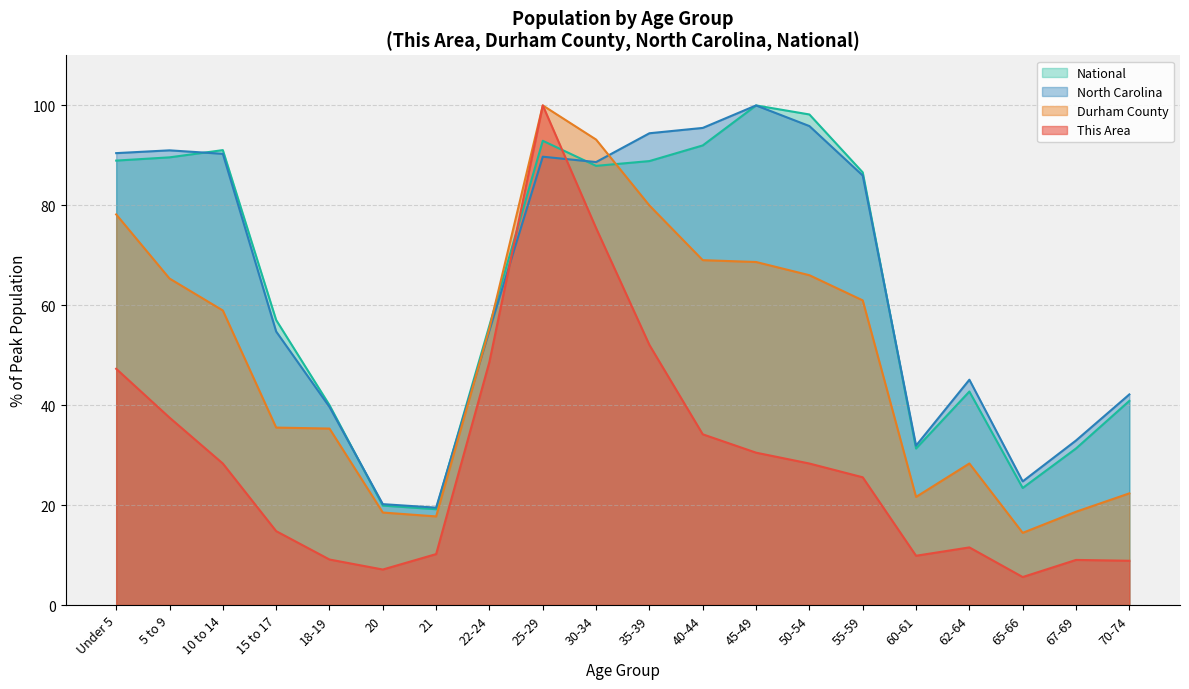

What is the label of the 6th point from the left?

20